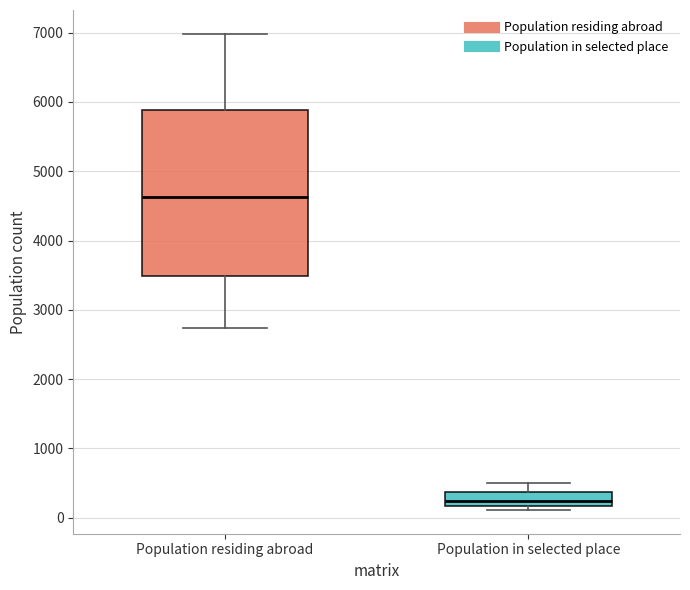

Which box has the highest median line?

Population residing abroad